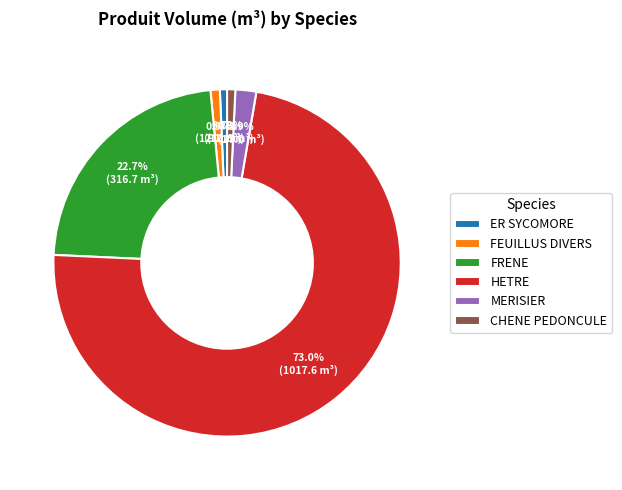

What percentage is NOT represented by CHENE PEDONCULE?

99.2%